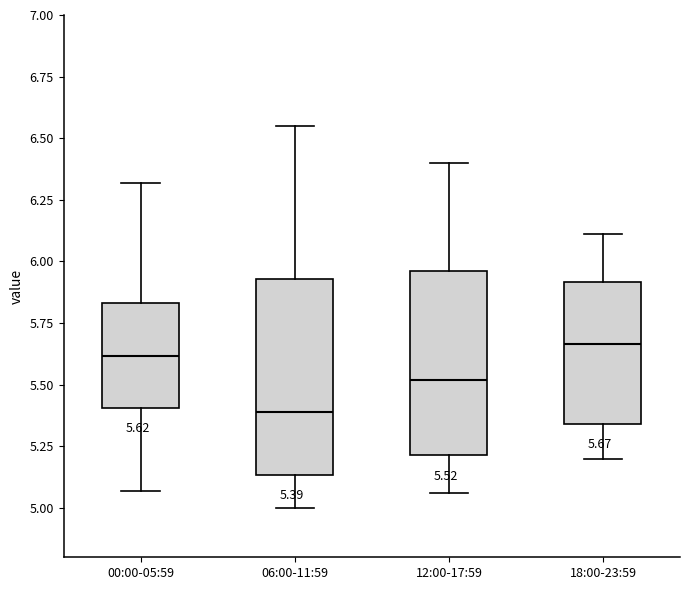

Which box's median line is the lowest?

06:00-11:59